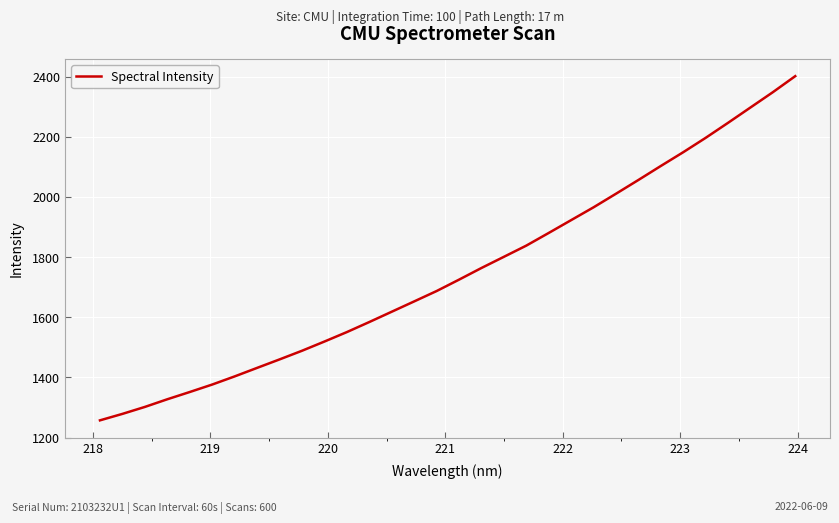

What is the average value?

1749.6